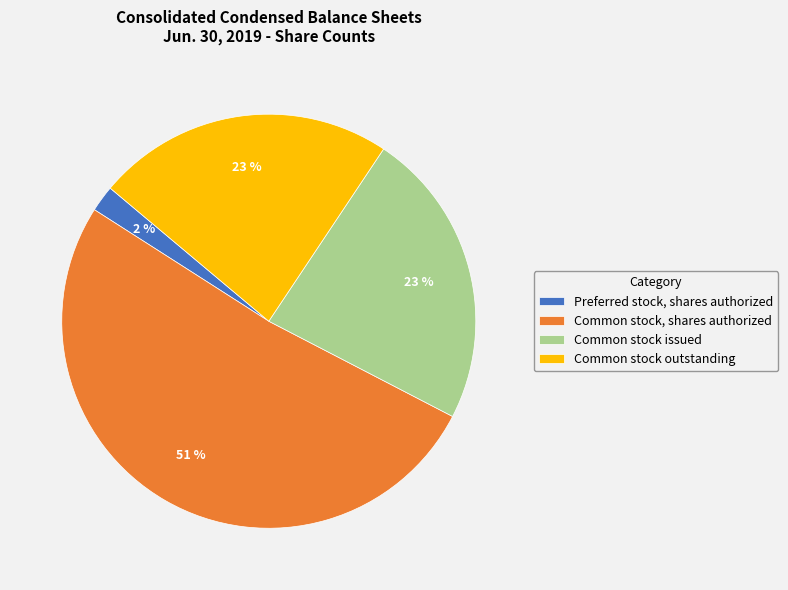

Which has a higher value, Preferred stock, shares authorized or Common stock issued?

Common stock issued